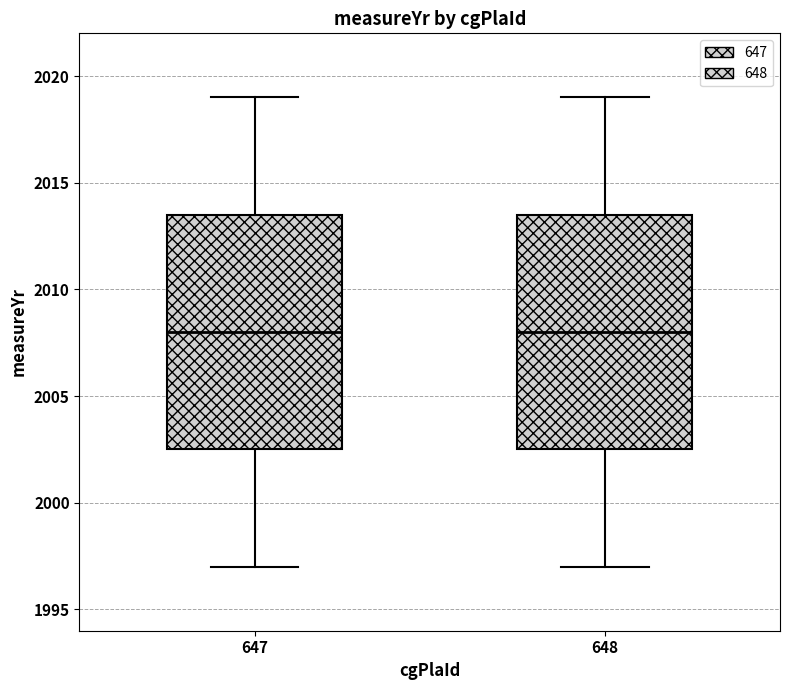

Reading left to right, transcribe this box plot: for each box, give where its median line is, the range the box spans, and where its two whiskers end, as read against the y-axis. The values are not printed on the chart, so give them approximately, as read against the axis.

647: median 2008.0, box 2002.5 to 2013.5, whiskers 1997.0 to 2019.0
648: median 2008.0, box 2002.5 to 2013.5, whiskers 1997.0 to 2019.0